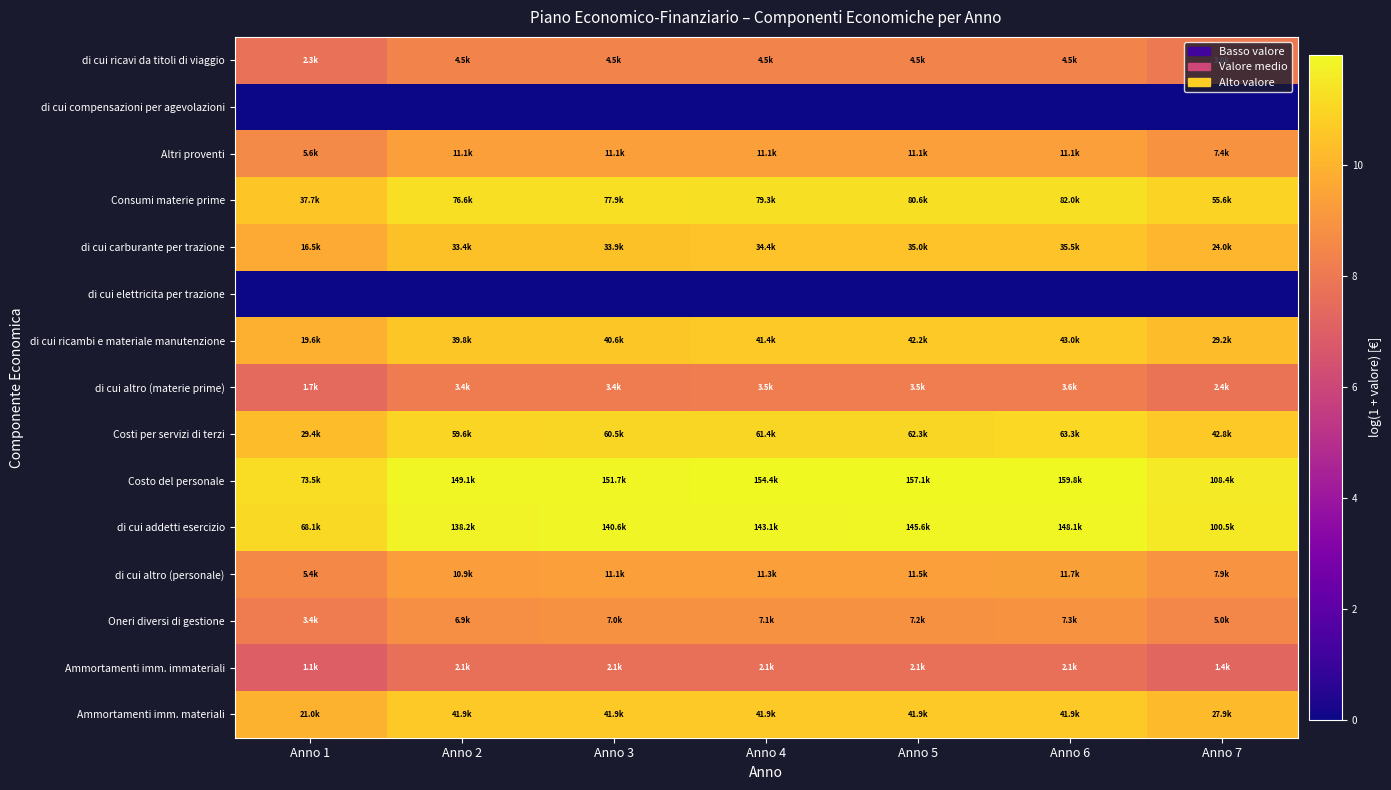

Rank the series at Anno 1 from lowest to highest value.

di cui compensazioni per agevolazioni, di cui elettricita per trazione, Ammortamenti imm. immateriali, di cui altro (materie prime), di cui ricavi da titoli di viaggio, Oneri diversi di gestione, di cui altro (personale), Altri proventi, di cui carburante per trazione, di cui ricambi e materiale manutenzione, Ammortamenti imm. materiali, Costi per servizi di terzi, Consumi materie prime, di cui addetti esercizio, Costo del personale